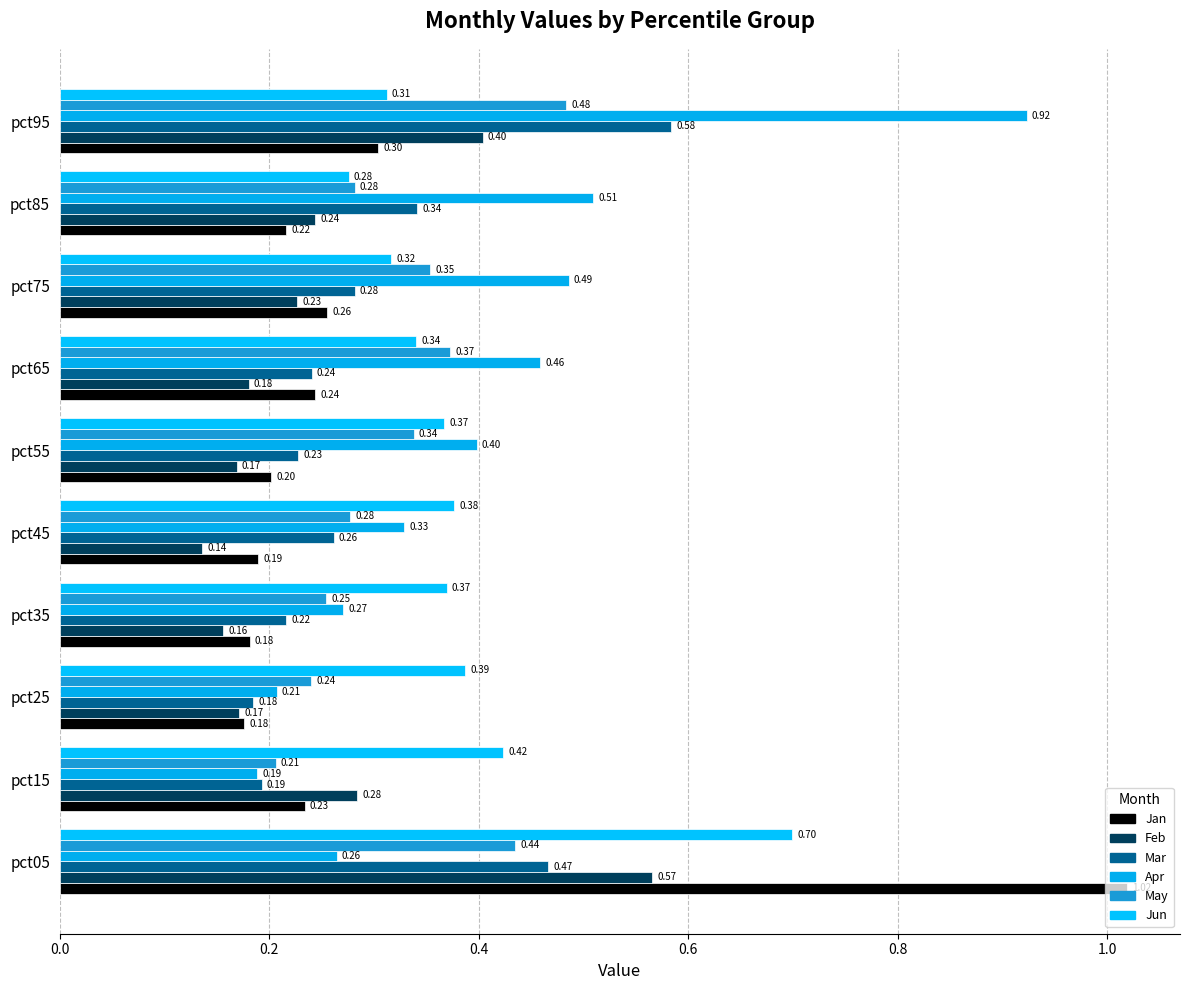

How many categories are shown in the chart?

10